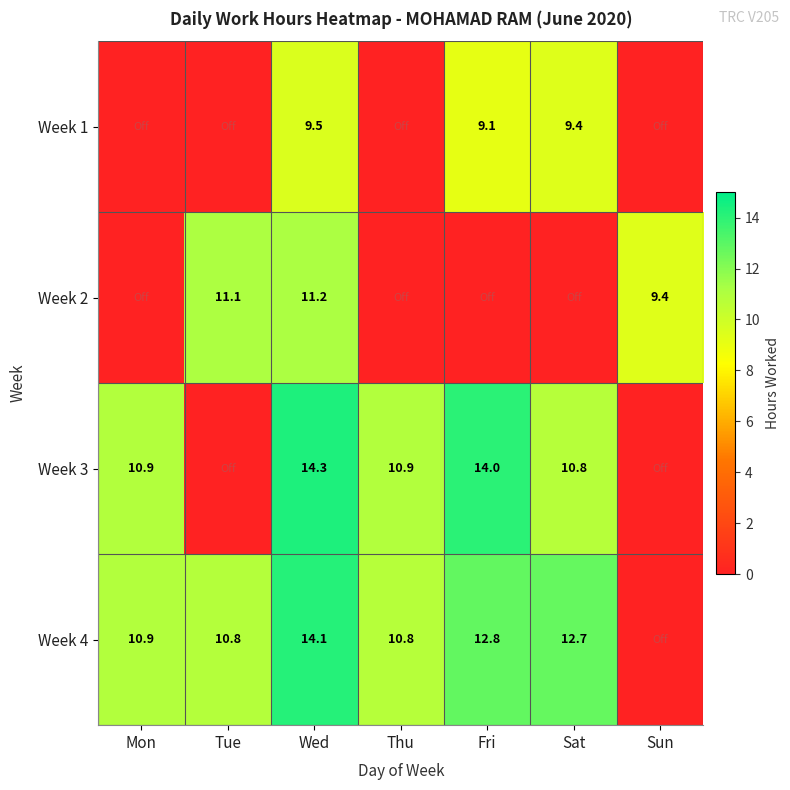

What is the spread (max minus min) of values at Wed?

4.8